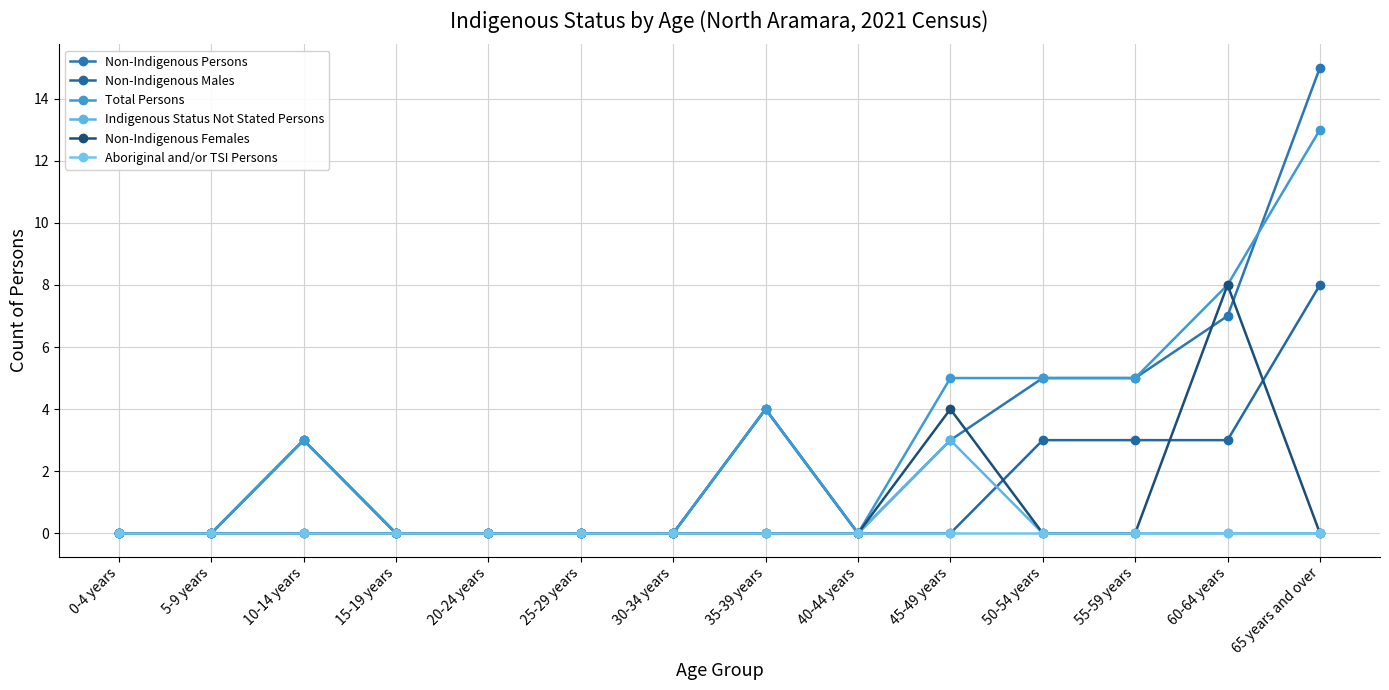

What is the label of the 11th point from the left?

50-54 years